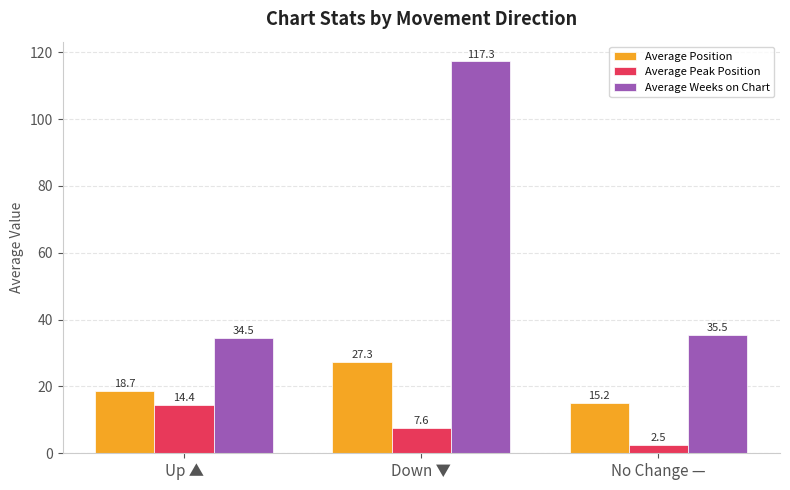

What is the value of the Average Peak Position bar at the 2nd from the left?

7.6